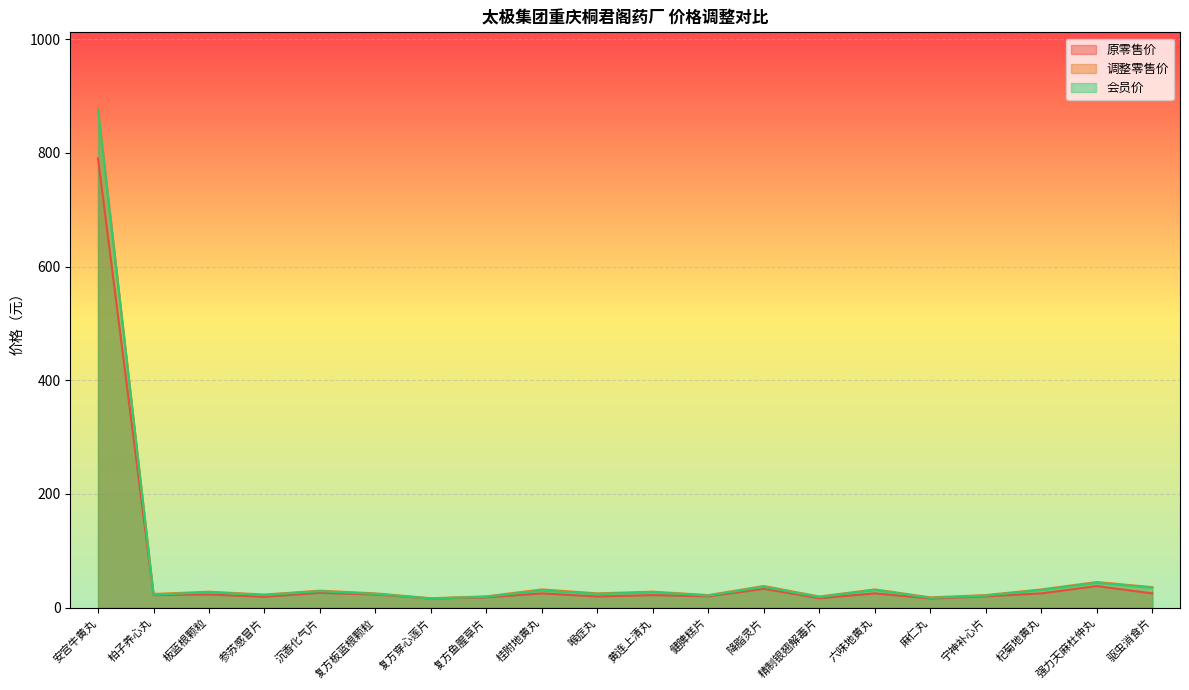

At which category is the sum across all series the highest?

安宫牛黄丸